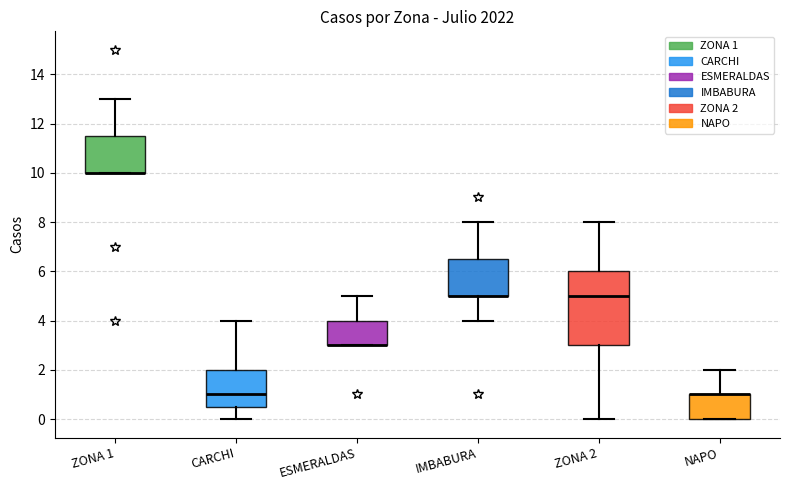

Where does the upper whisker of the box for IMBABURA end on the y-axis? The values are not printed on the chart, so give them approximately, as read against the axis.

8.0